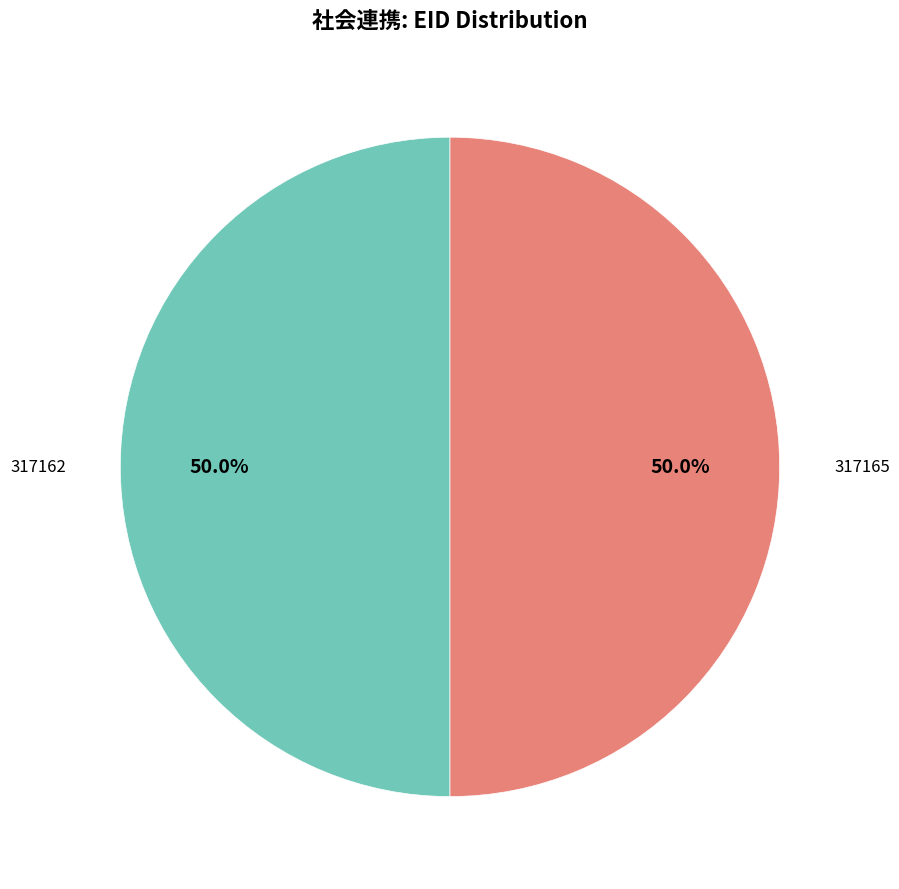

How many segments does this pie chart have?

2